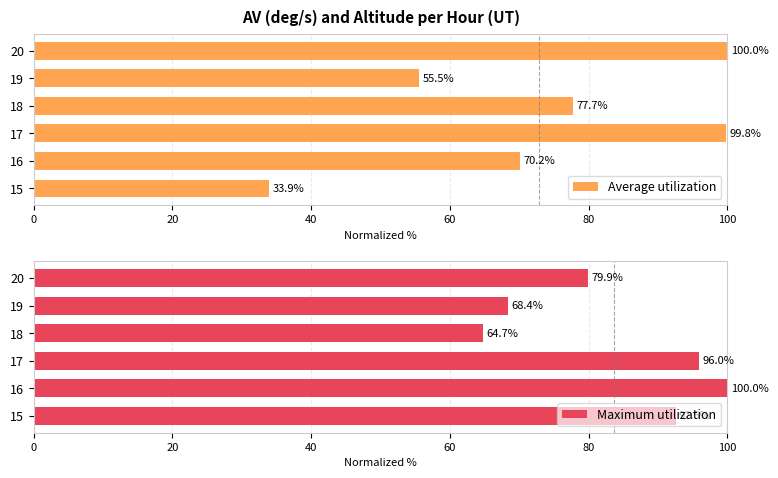

What is the sum of the Maximum utilization values at 20 and 16?

179.9